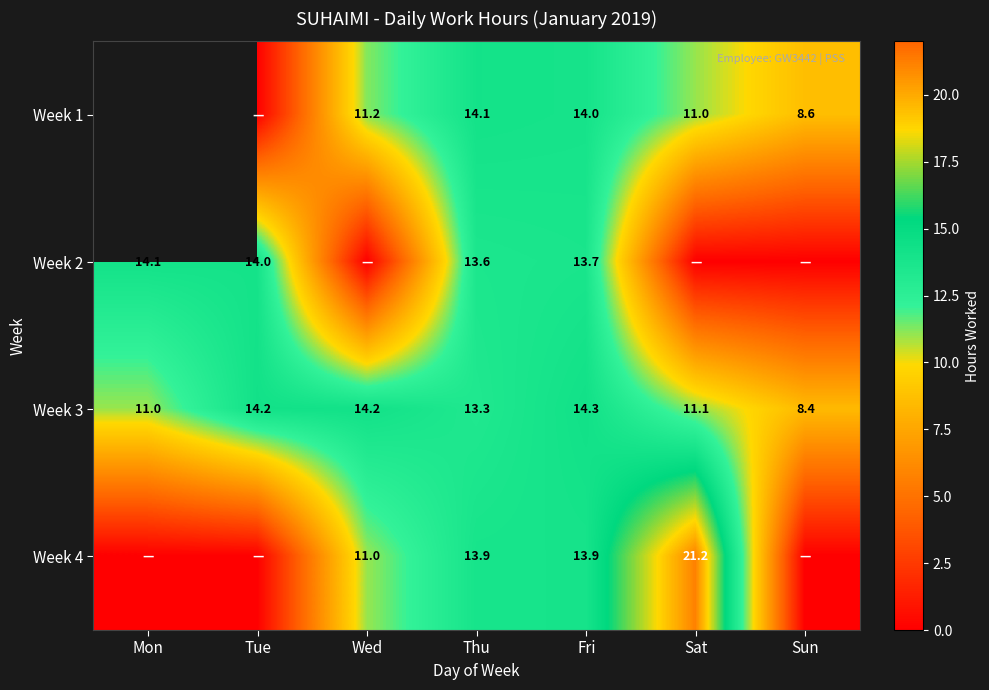

Which category has the highest value across all series?

Sat